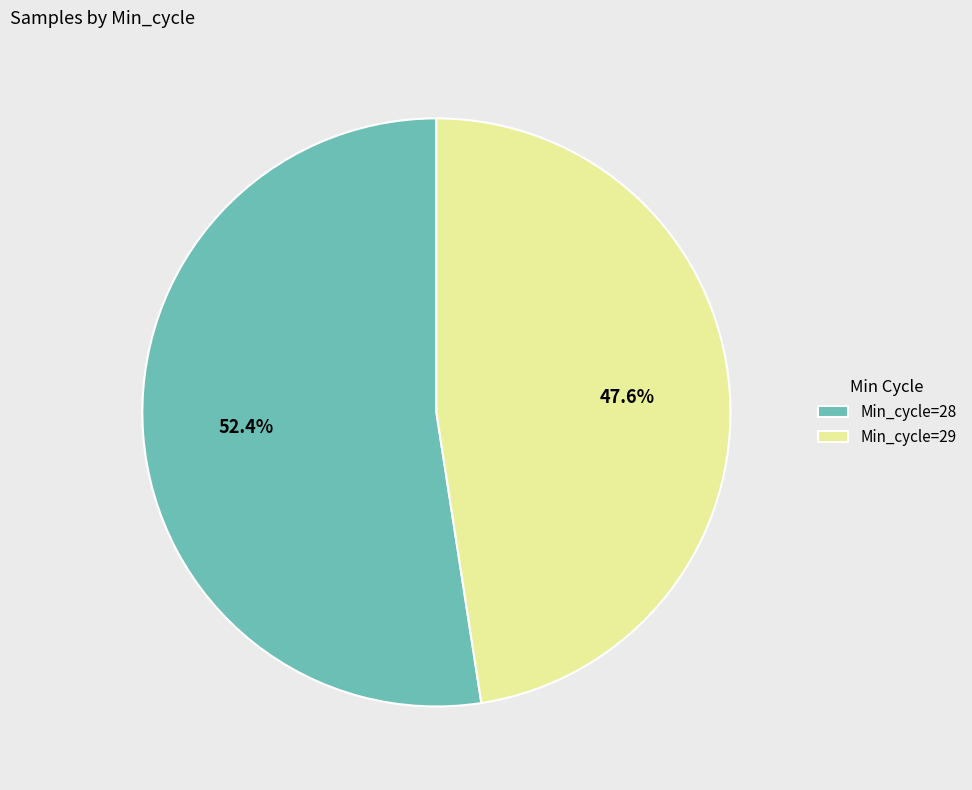

Combined, what portion of the pie is Min_cycle=29 and Min_cycle=28?

100.0%